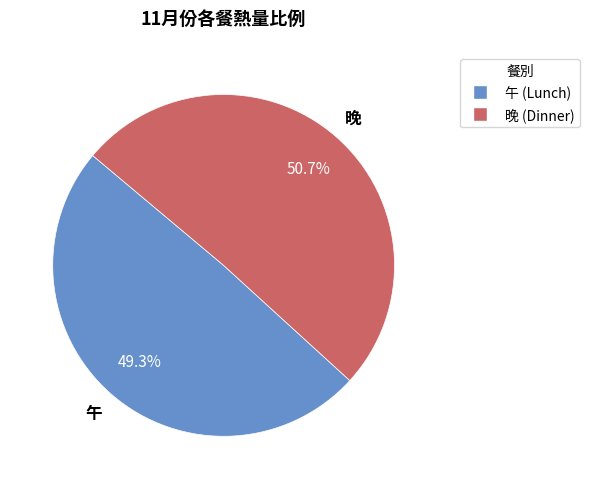

To the nearest percent, what is the average slice percentage?

50%